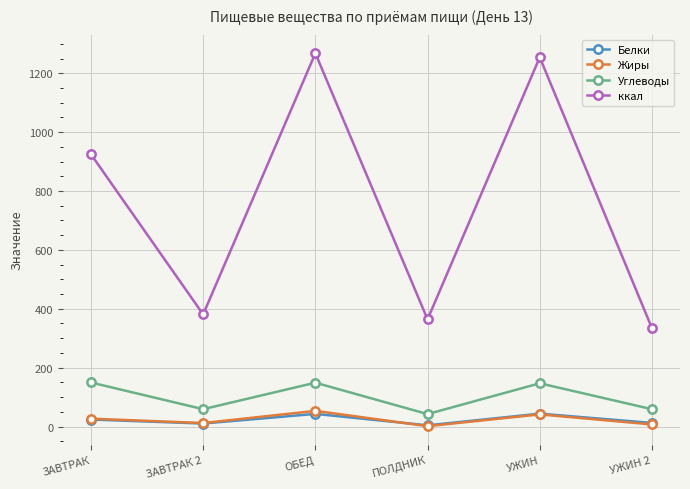

What is the value of the Белки point at the 3rd from the left?

42.9